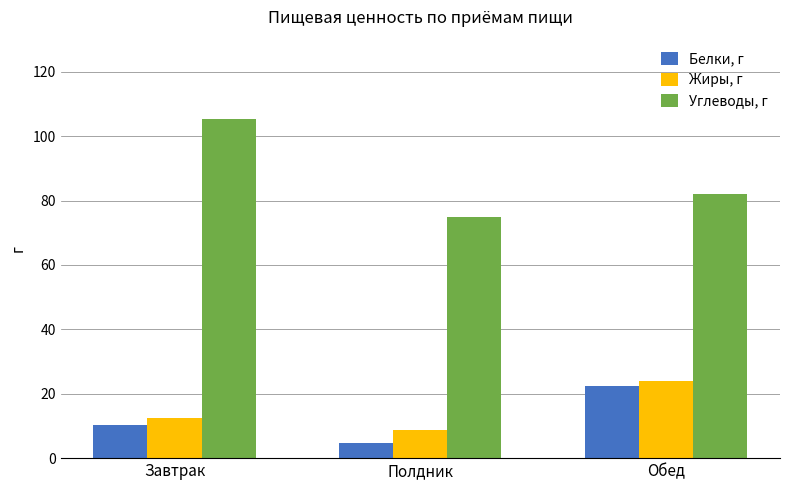

Is the value of Углеводы, г at Обед greater than the value of Белки, г at Полдник?

Yes